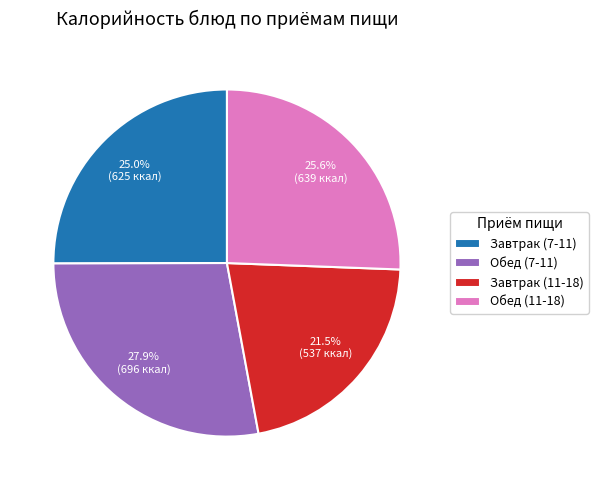

What is the largest slice in the pie chart?

Обед (7-11)